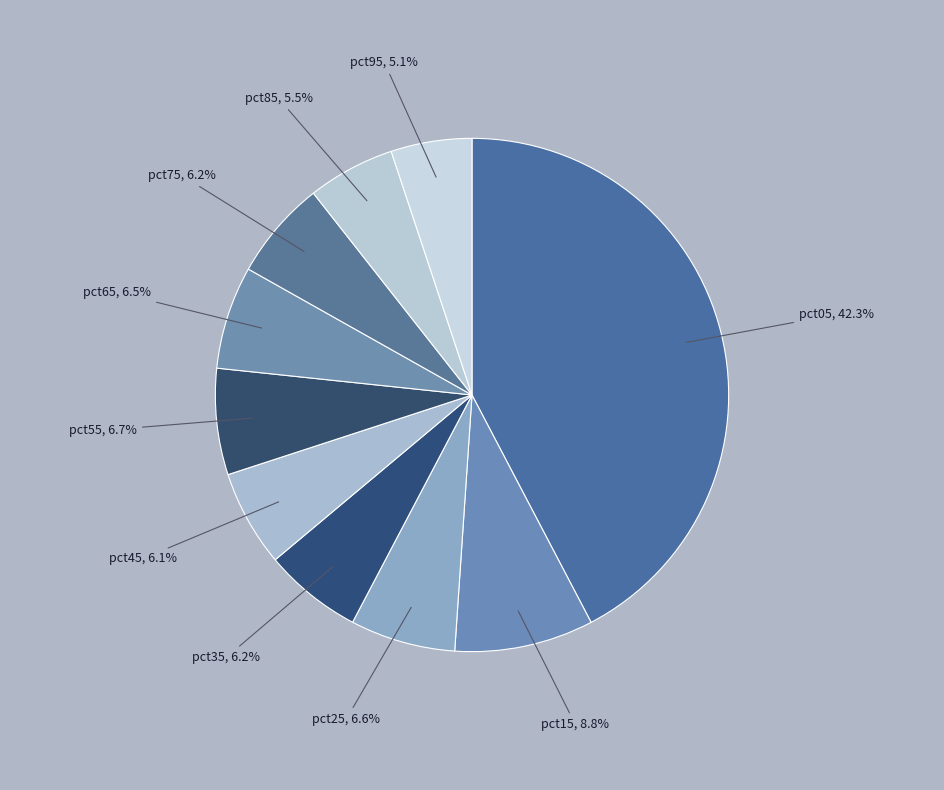

Combined, do pct65 and pct25 account for over 50%?

No